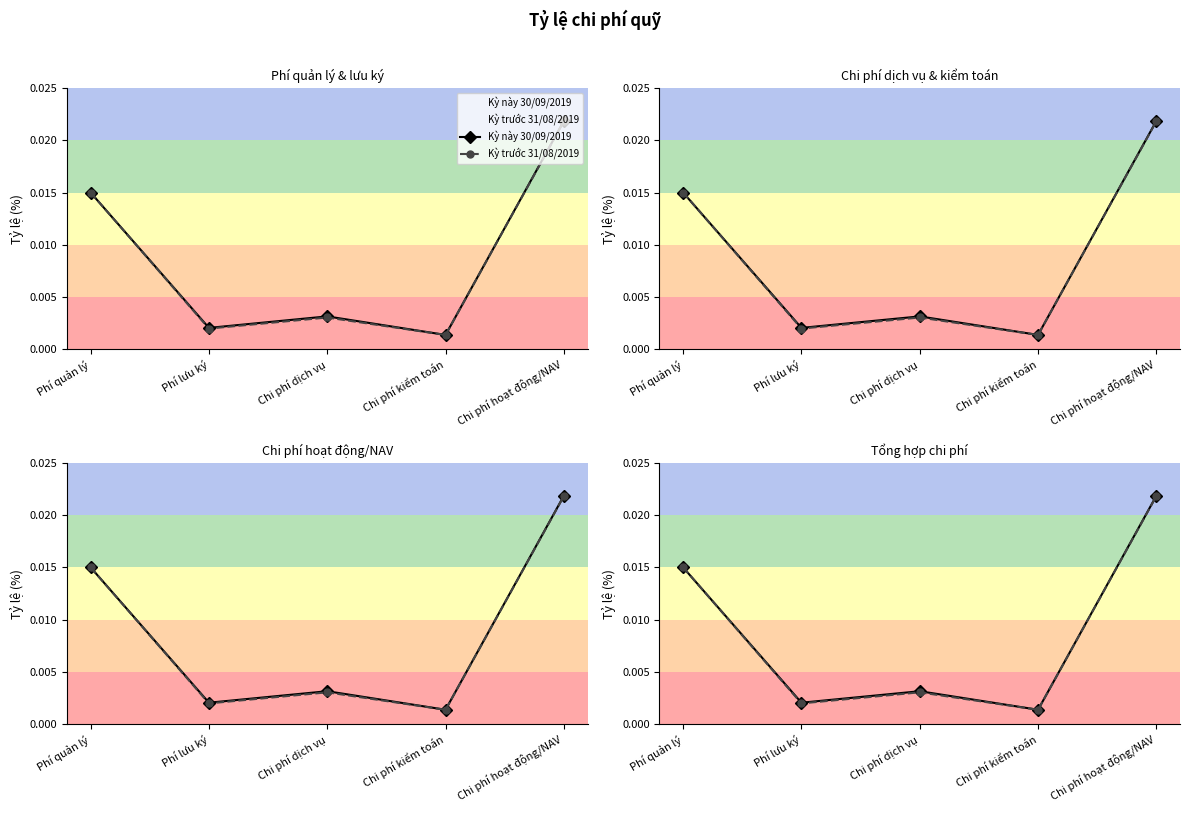

True or false: Kỳ này 30/09/2019 and Kỳ trước 31/08/2019 intersect in this chart.

False